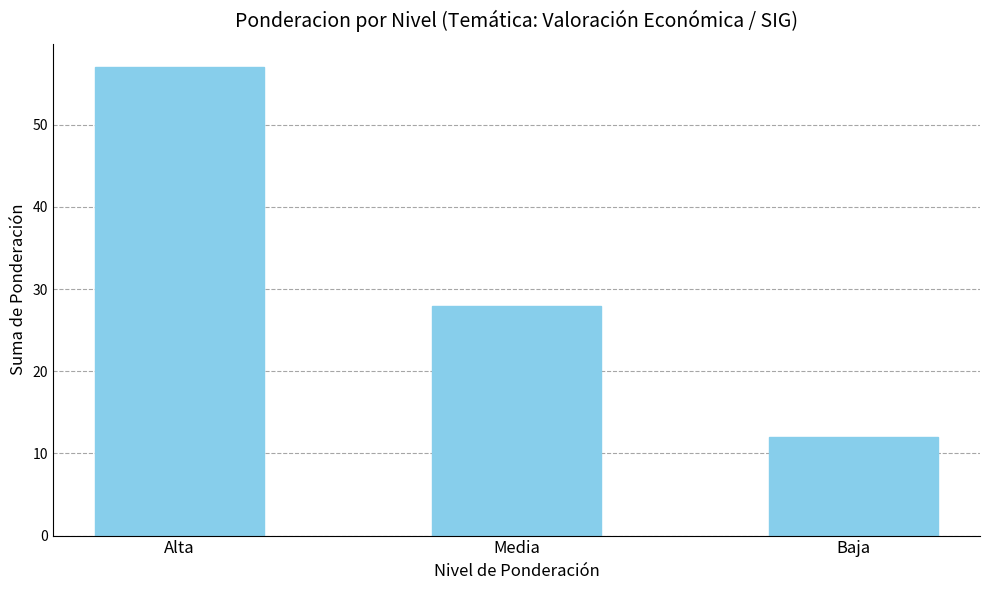

Reading left to right, what are all the values shown in this chart?

Alta=57	Media=28	Baja=12